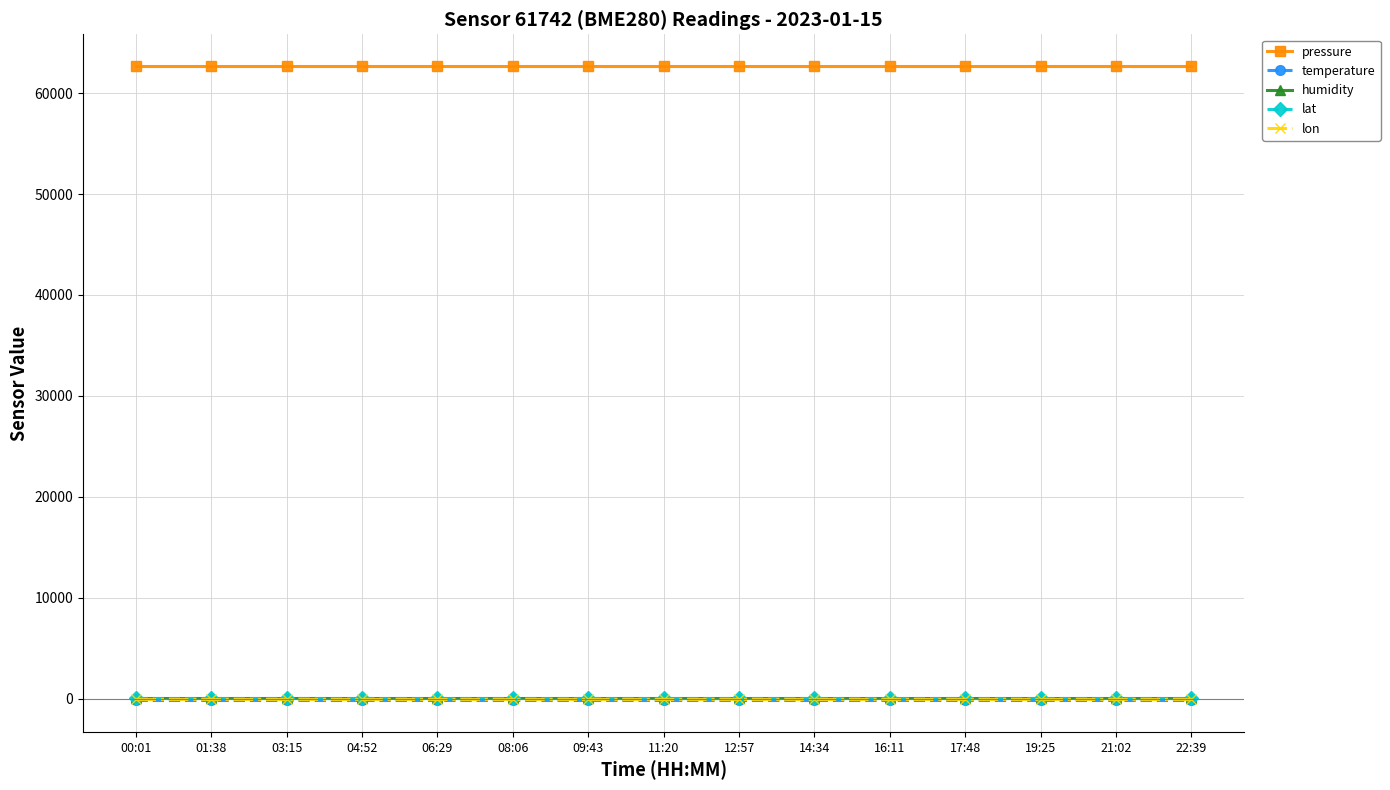

Is the value of lon at 22:39 greater than the value of pressure at 11:20?

No